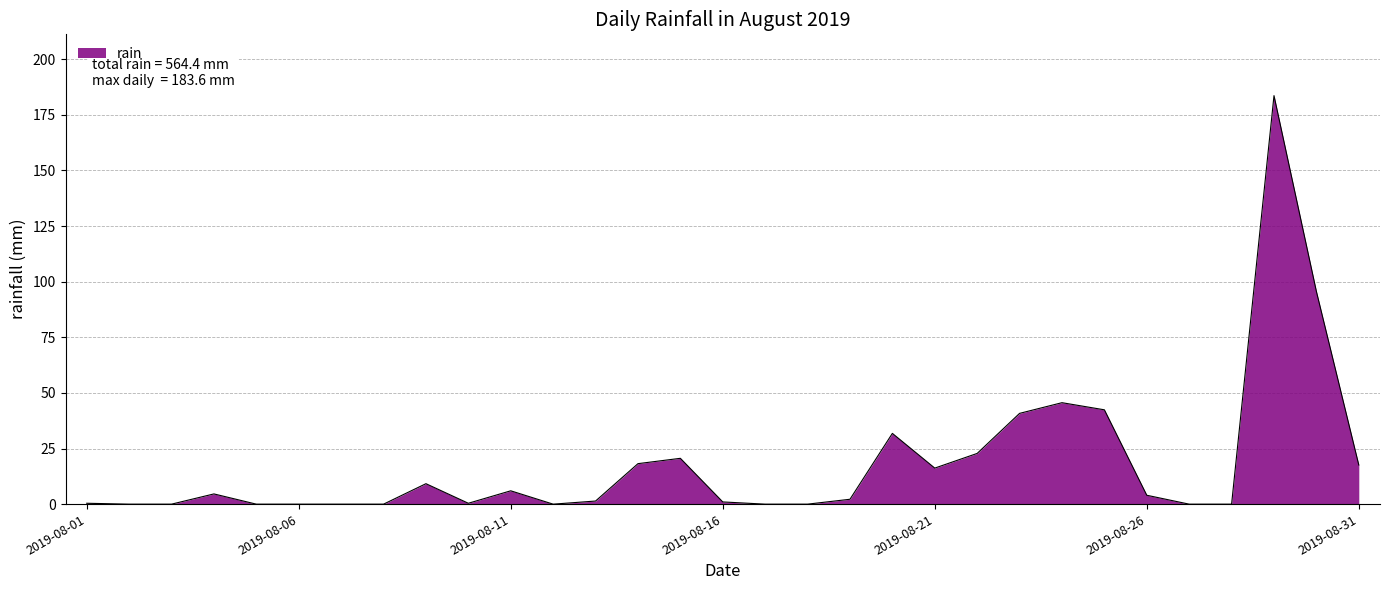

What is the greatest value displayed?

183.6